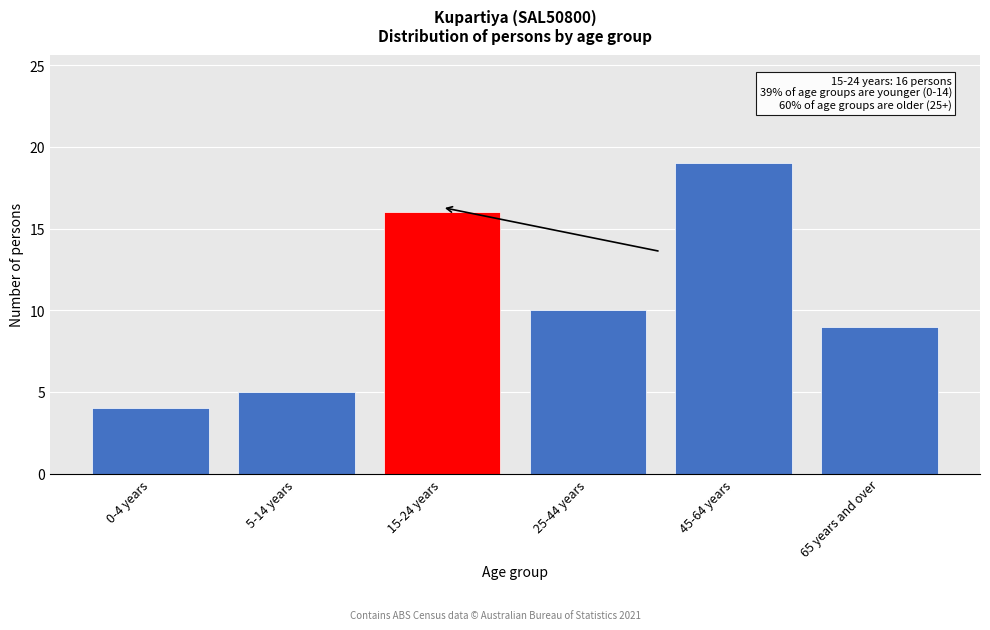

Reading left to right, list all the values displayed in this chart.

4	5	16	10	19	9